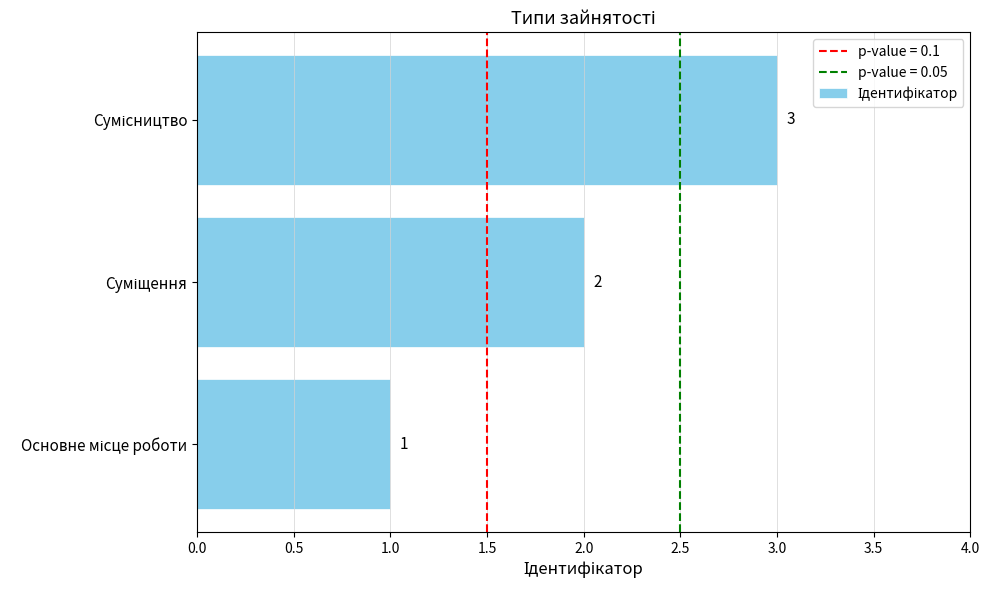

Are the bars horizontal?

Yes